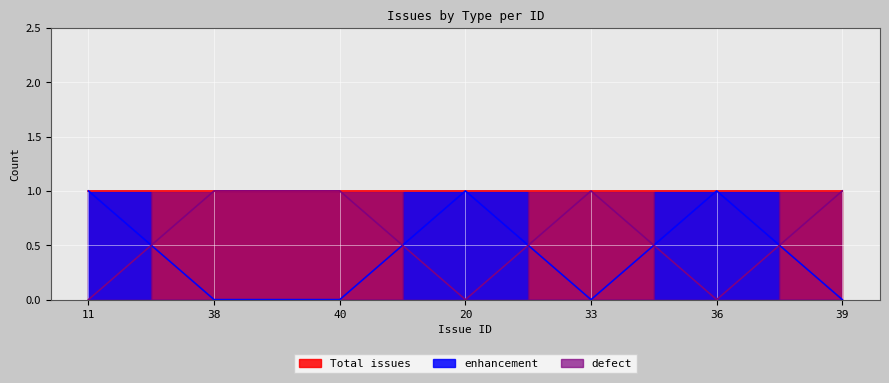

Which series changed the most between 11 and 38?

enhancement